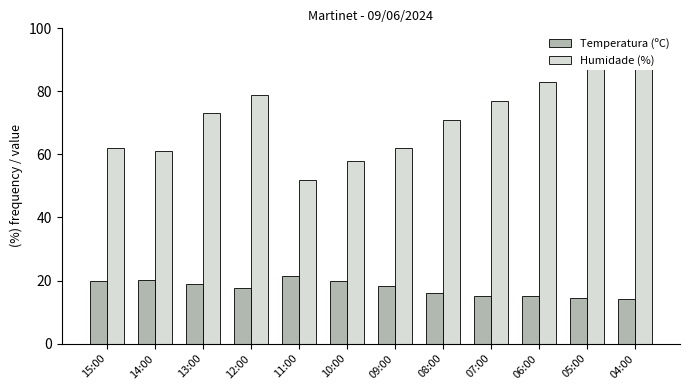

Which category has the highest value across all series?

04:00